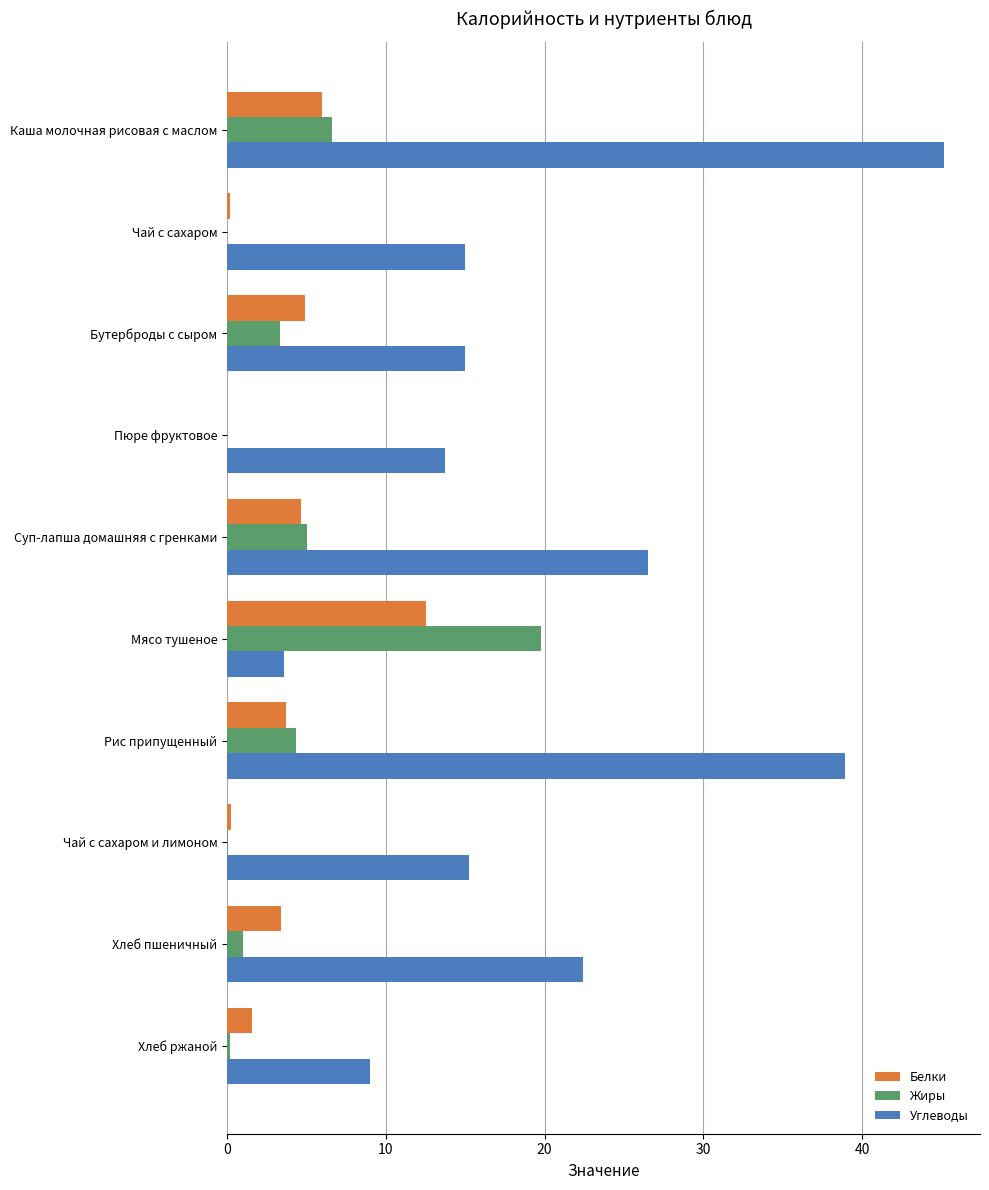

Is it true that Углеводы equals 3.6 at Мясо тушеное?

True